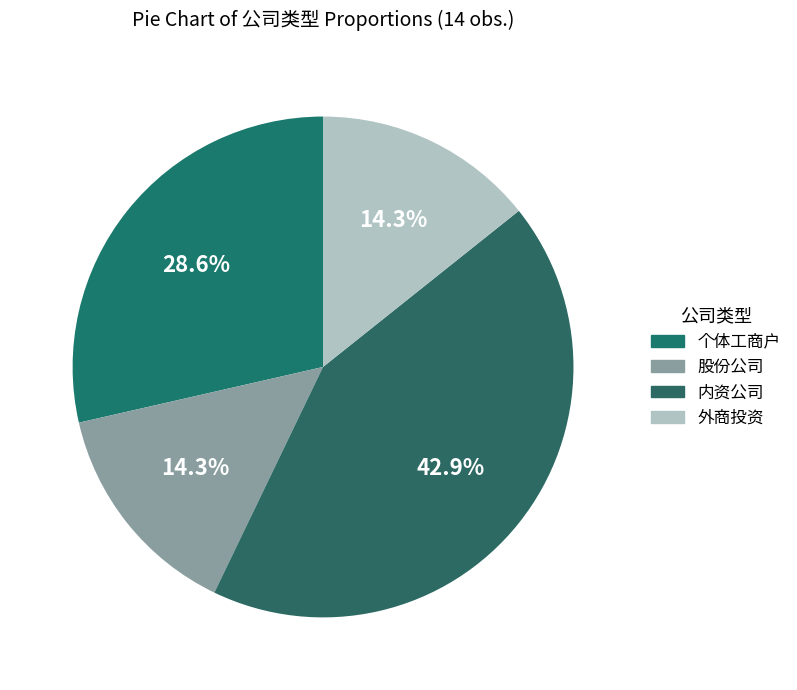

How many slices are in this pie chart?

4